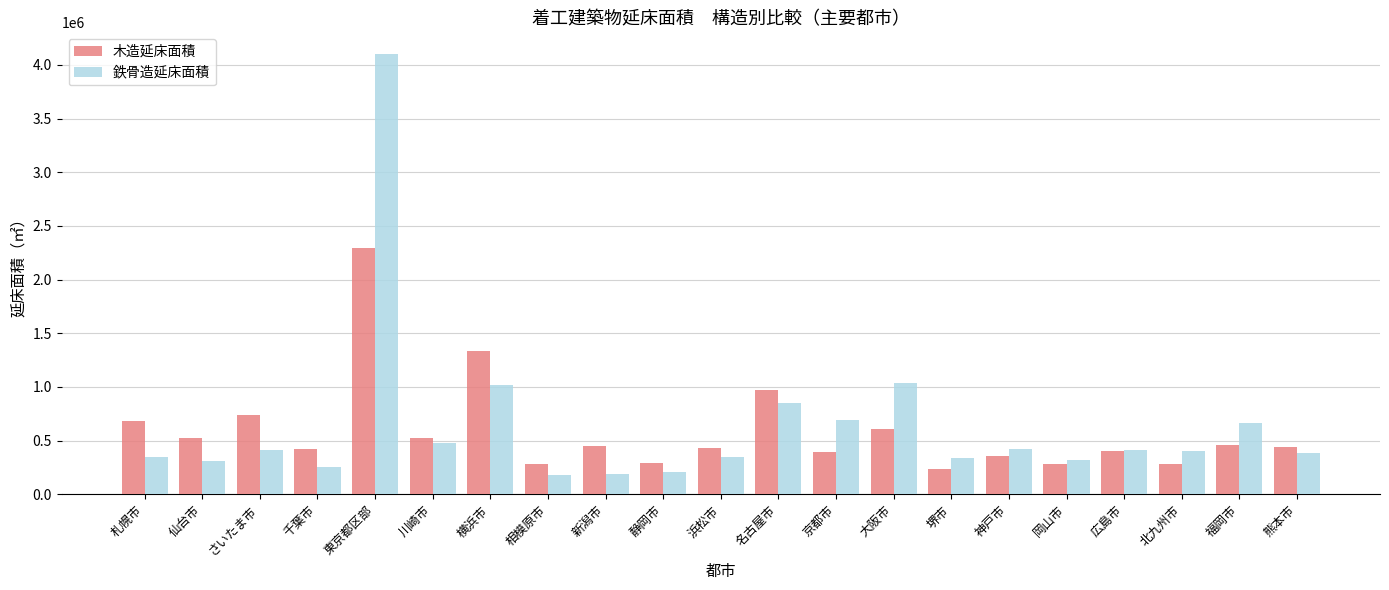

Is it true that 鉄骨造延床面積 equals 668645 at 福岡市?

True